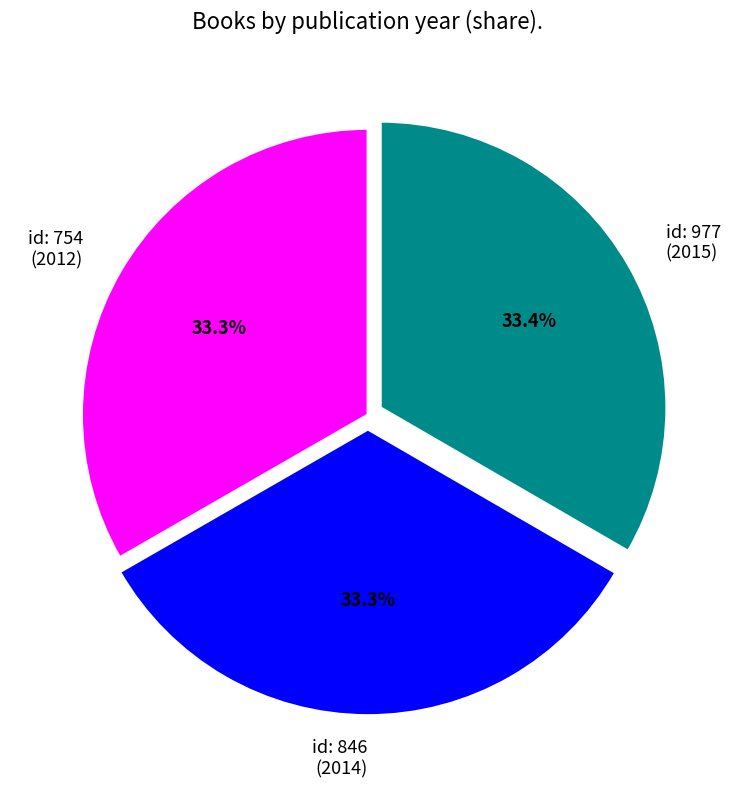

To the nearest percent, what is the average slice percentage?

33%